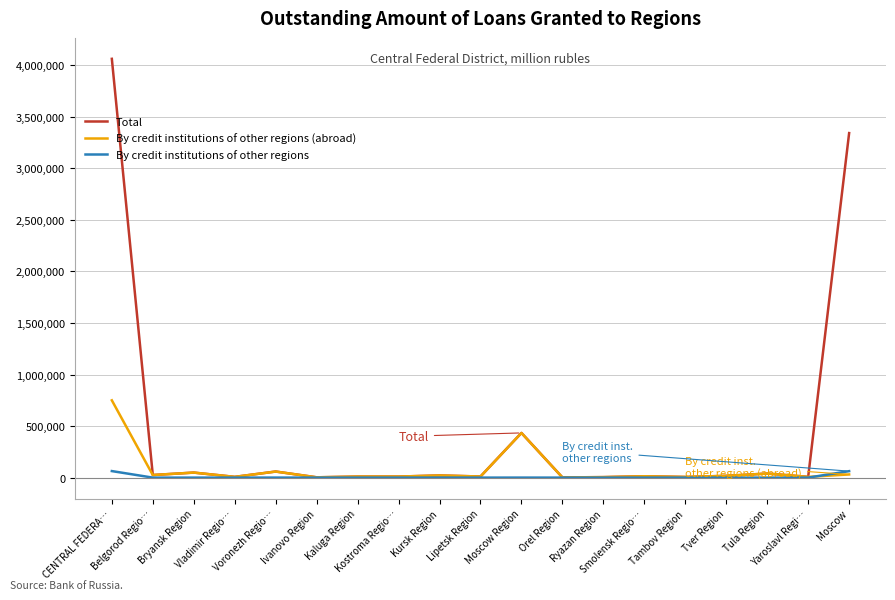

Read the Total value at Tula Region, to the nearest 100.

39500